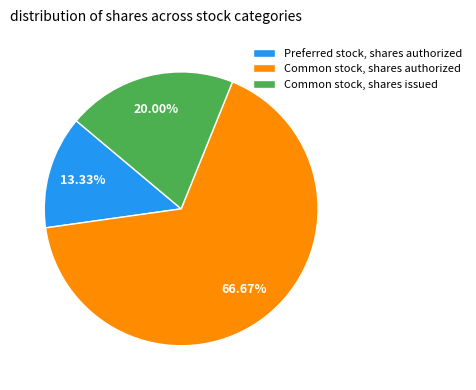

Combined, what portion of the pie is Common stock, shares issued and Preferred stock, shares authorized?

33.3%